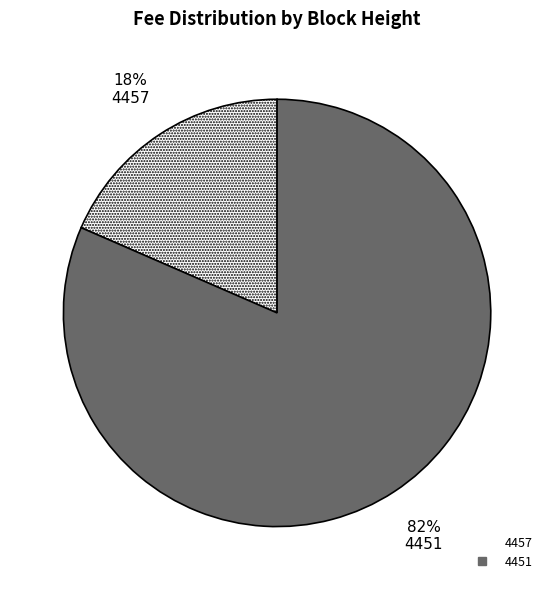

Which category has the smallest portion of the pie?

4457